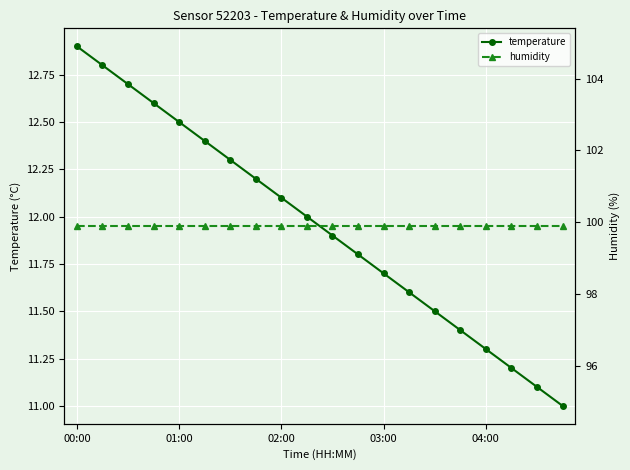

Rank the series by their average value, from highest to lowest.

humidity, temperature